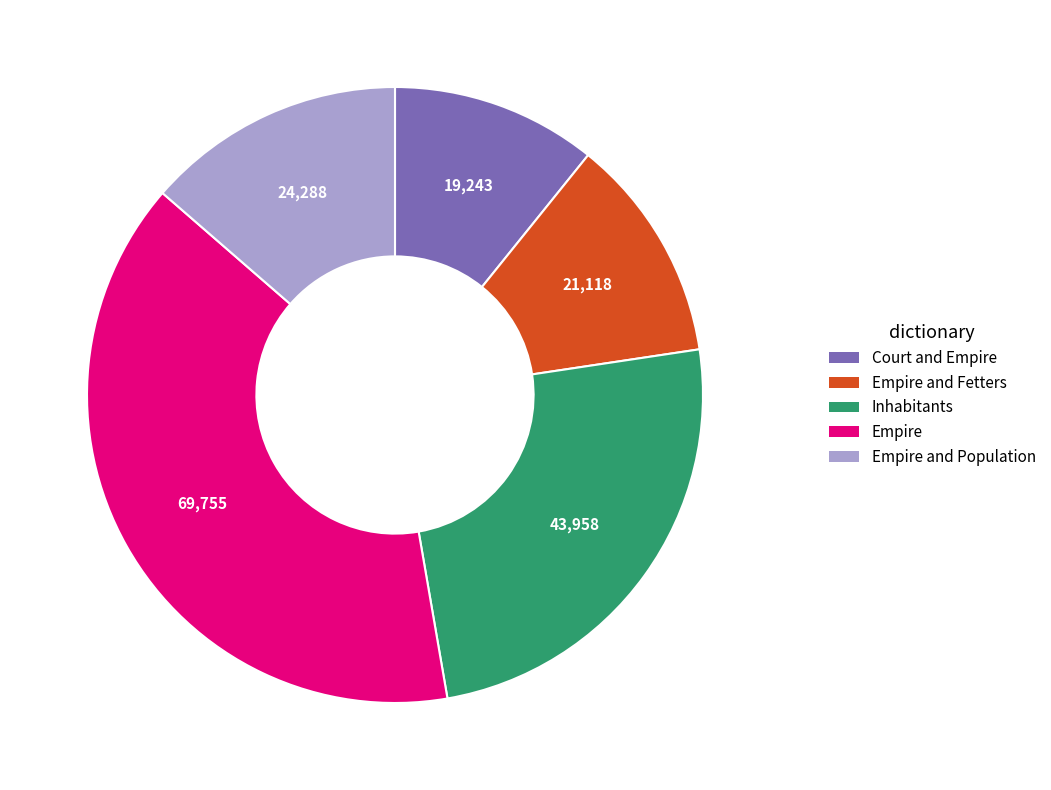

Is there a majority slice in this chart?

No